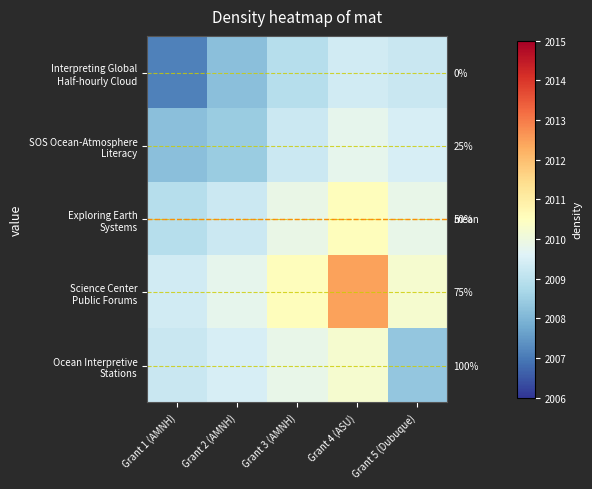

What is the difference between the Interpreting Global Half-hourly Cloud values at Grant 2 (AMNH) and Grant 1 (AMNH)?

1.1